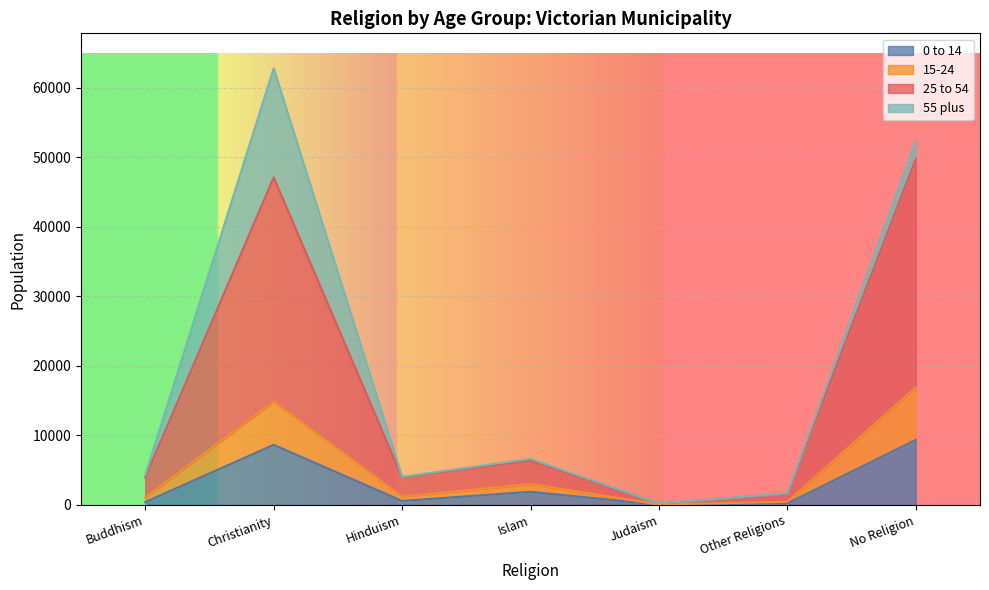

What is the total value across all series at Christianity?

62834